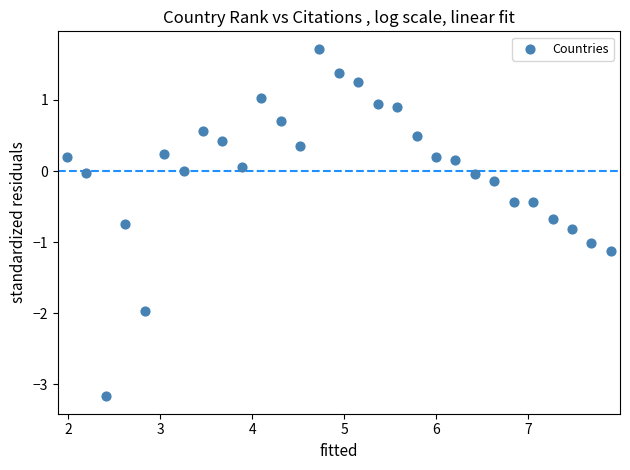

What is the range of X values (max minus min)?

5.9